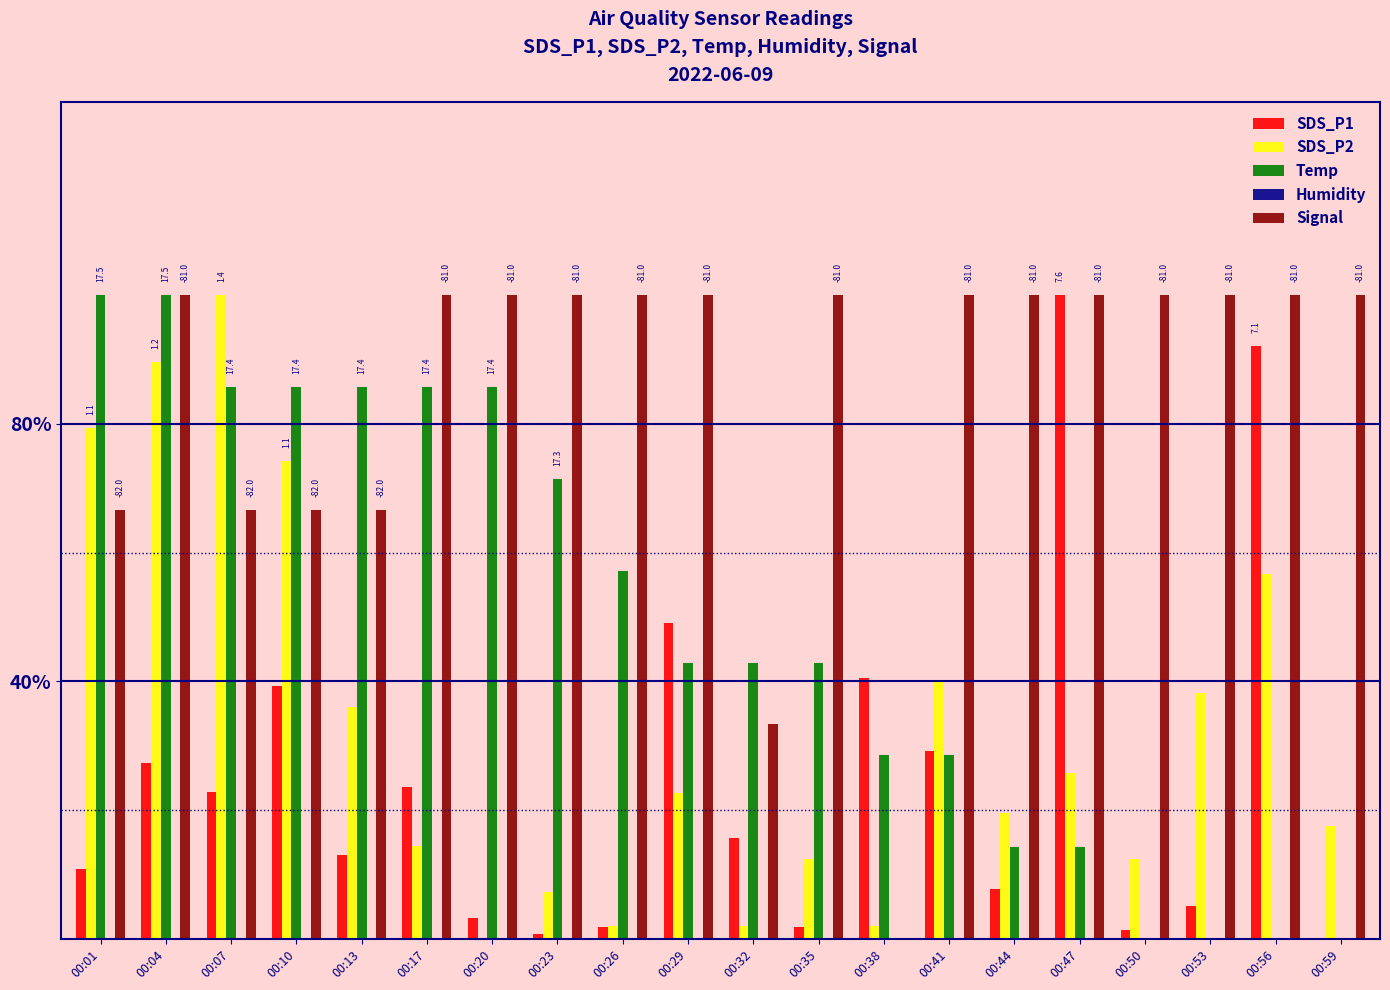

Reading left to right, list all the values displayed in this chart.

SDS_P1: 0.1	0.3	0.2	0.4	0.1	0.2	0.0	0.0	0.0	0.5	0.2	0.0	0.4	0.3	0.1	1.0	0.0	0.1	0.9	0.0
SDS_P2: 0.8	0.9	1.0	0.7	0.4	0.1	0.0	0.1	0.0	0.2	0.0	0.1	0.0	0.4	0.2	0.3	0.1	0.4	0.6	0.2
Temp: 1.0	1.0	0.9	0.9	0.9	0.9	0.9	0.7	0.6	0.4	0.4	0.4	0.3	0.3	0.1	0.1	0.0	0.0	0.0	0.0
Humidity: 0.0	0.0	0.0	0.0	0.0	0.0	0.0	0.0	0.0	0.0	0.0	0.0	0.0	0.0	0.0	0.0	0.0	0.0	0.0	0.0
Signal: 0.7	1.0	0.7	0.7	0.7	1.0	1.0	1.0	1.0	1.0	0.3	1.0	0.0	1.0	1.0	1.0	1.0	1.0	1.0	1.0